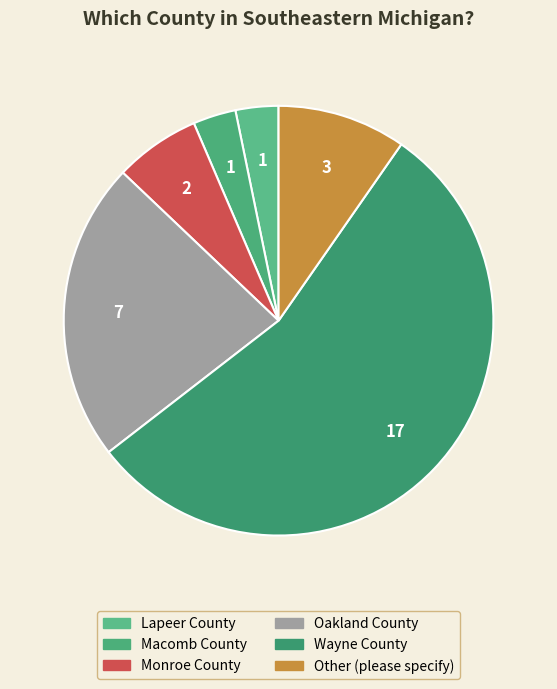

Approximately how many times larger is the value at Oakland County compared to Macomb County?

7.0